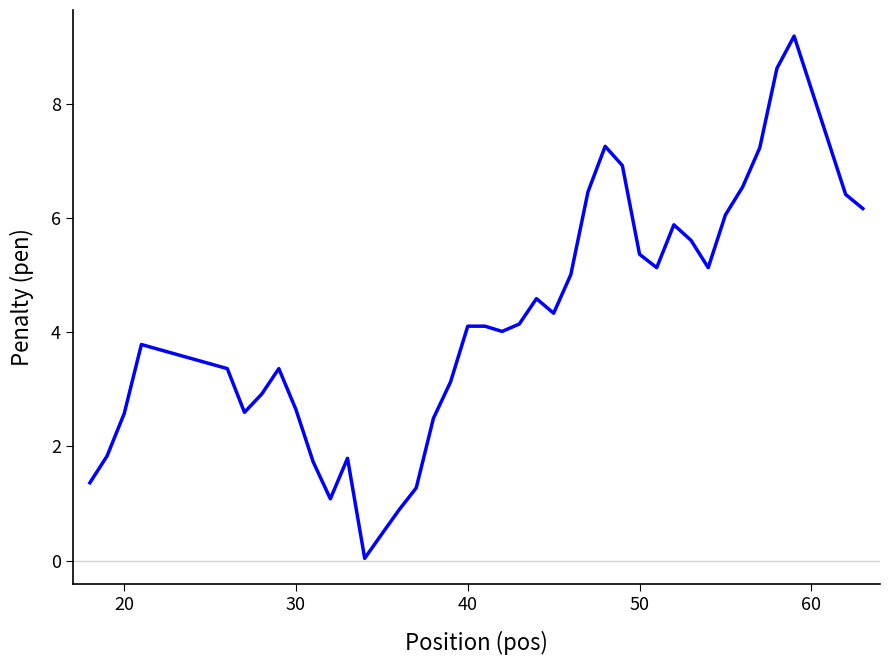

What is the greatest value displayed?

9.2